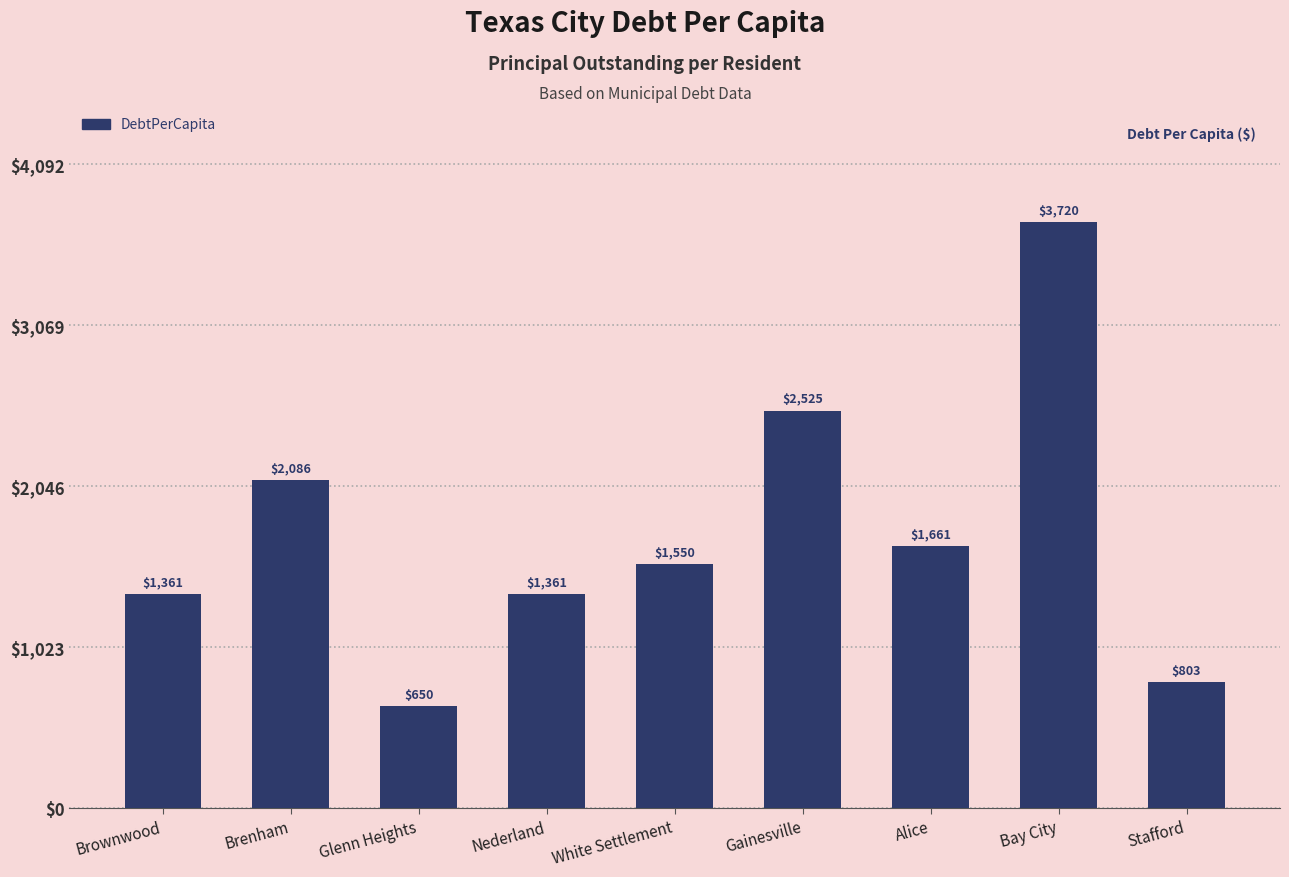

What position from the left is Alice?

7